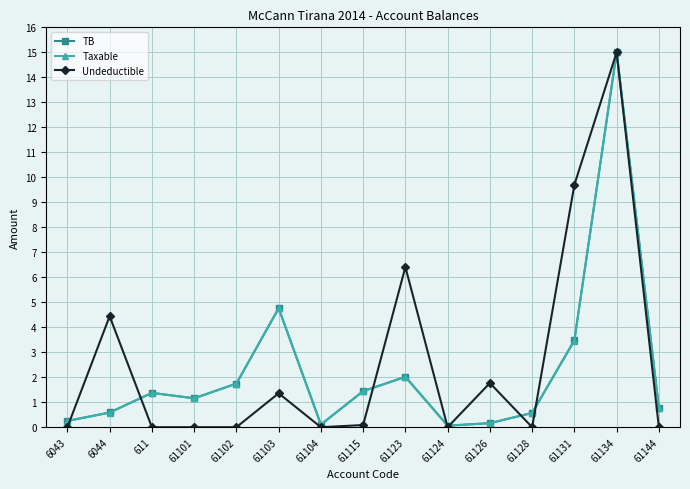

What are all the series names shown in the legend?

TB, Taxable, Undeductible